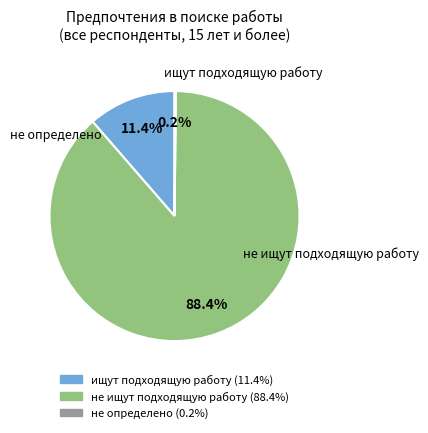

Which slice represents more than half of the pie?

не ищут подходящую работу